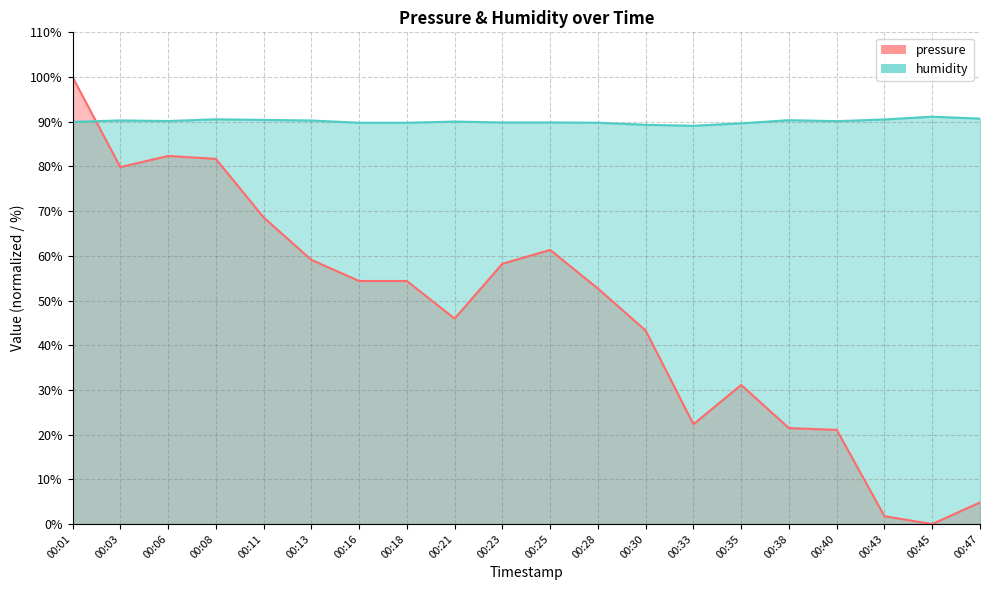

Where is the first local maximum for pressure?

00:06